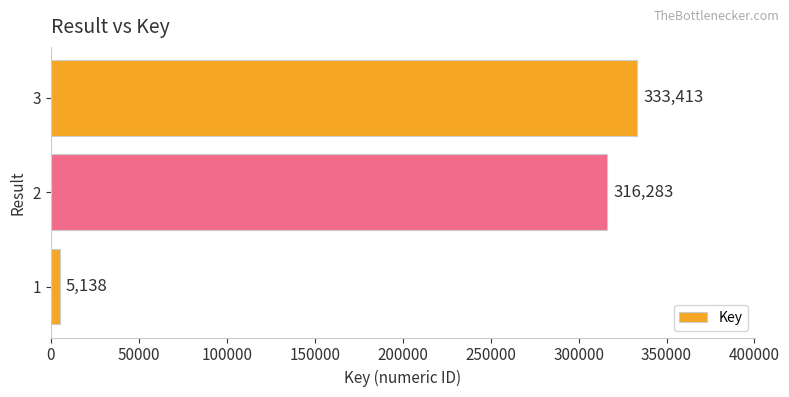

What is the change in value from 1 to 2?

+311145